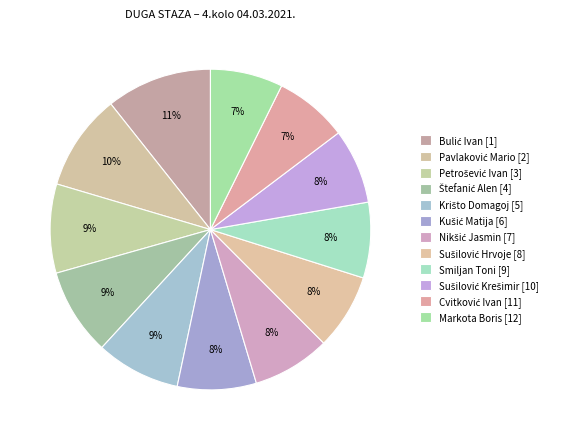

To the nearest percent, what percentage of the pie is Sušilović Hrvoje?

8%